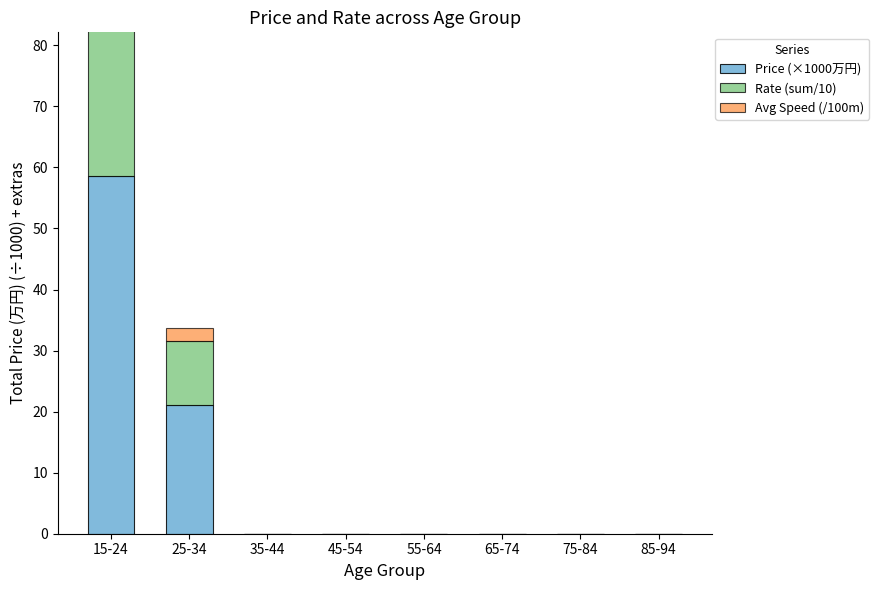

Rank the categories by Rate (sum/10) value from lowest to highest.

35-44, 45-54, 55-64, 65-74, 75-84, 85-94, 25-34, 15-24